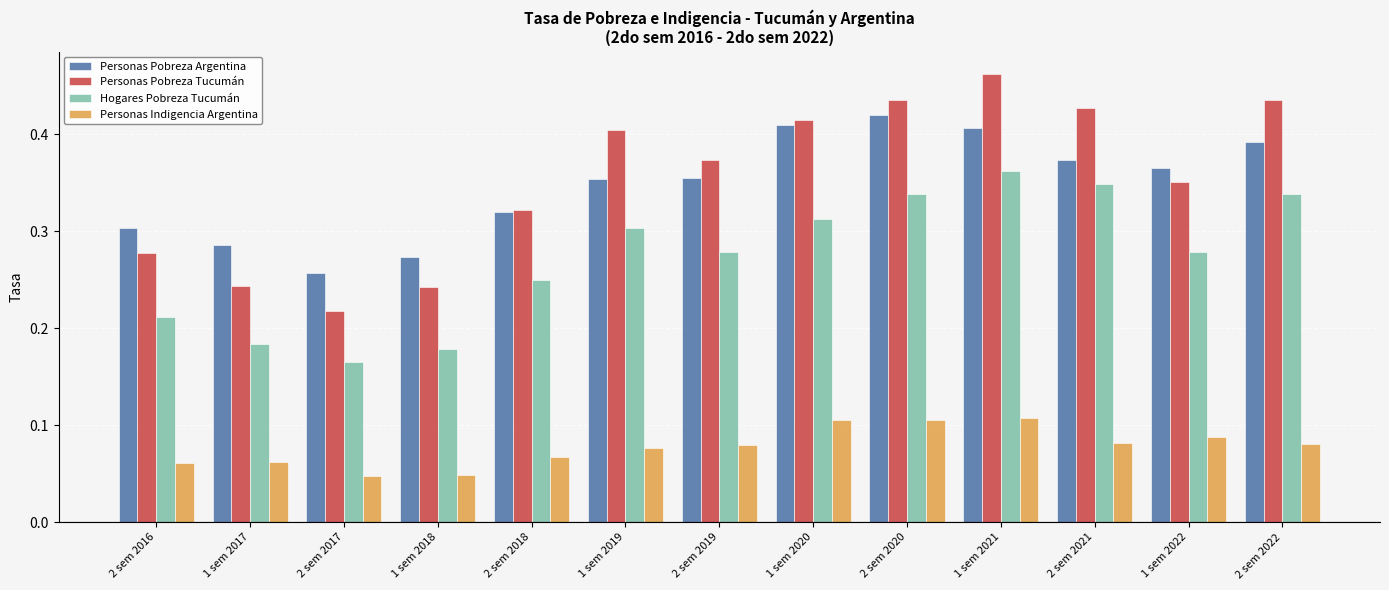

Which series has the largest total across all categories?

Personas Pobreza Tucumán